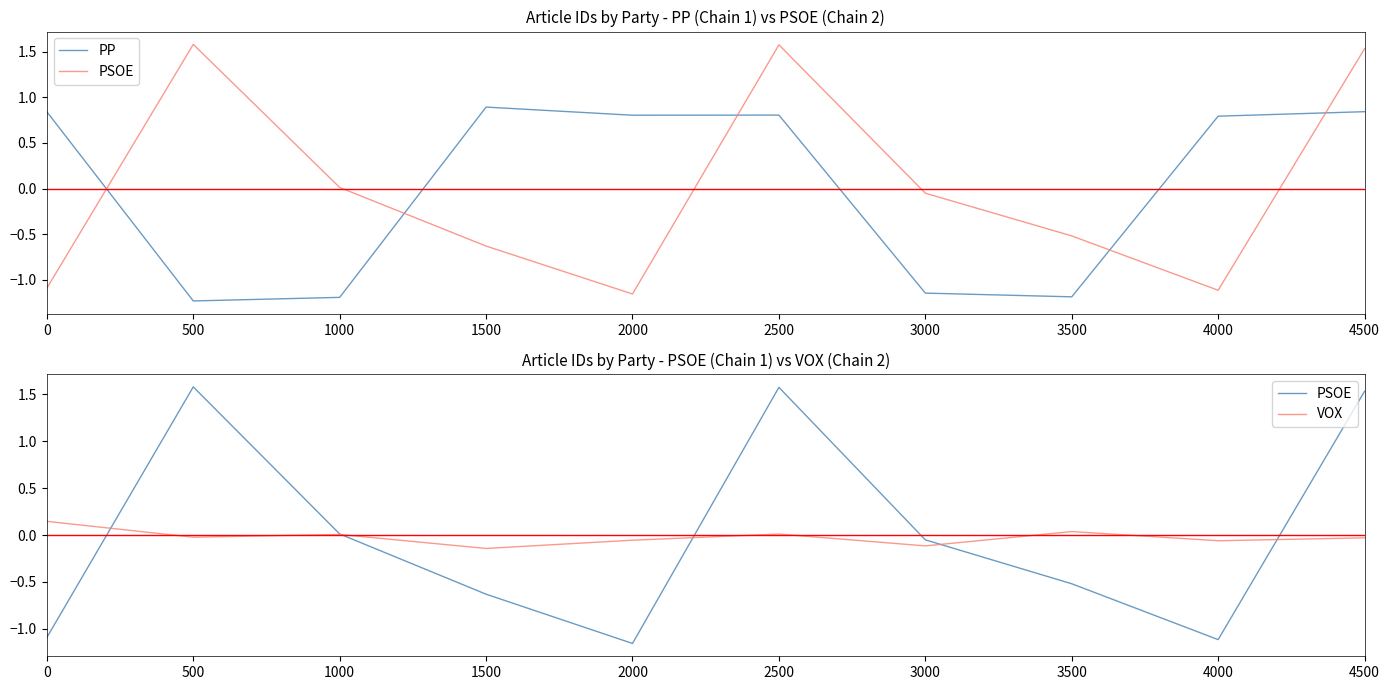

Which series has the largest total across all categories?

PP